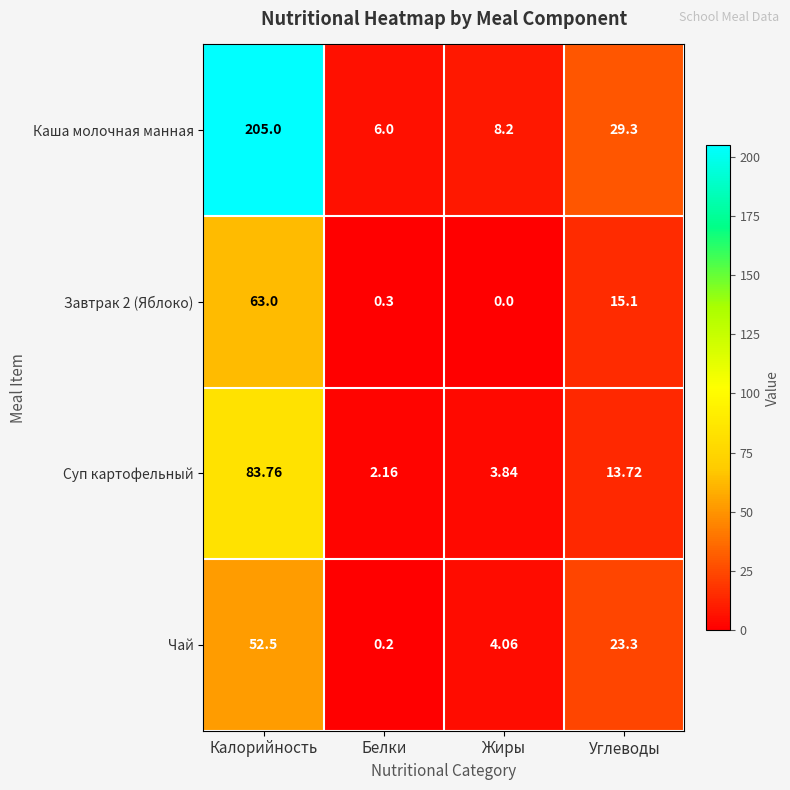

Which series has the widest spread of values?

Каша молочная манная